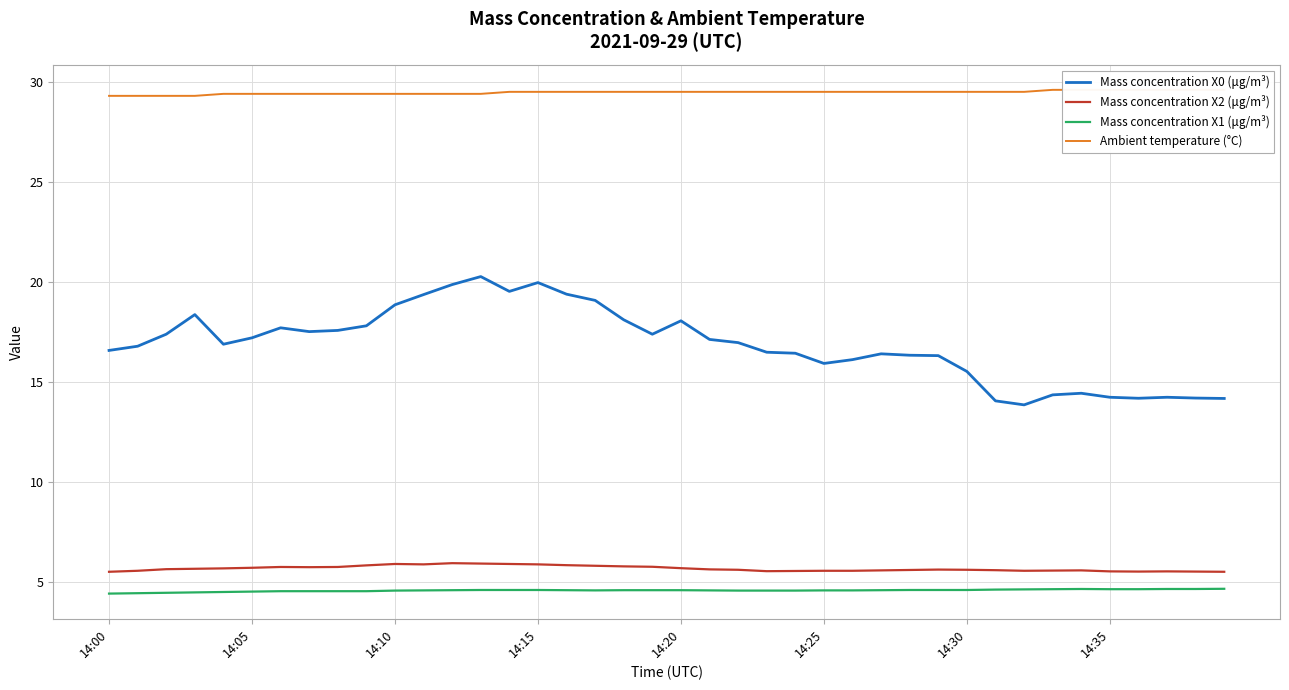

The Mass concentration X2 (μg/m³) series shows 3.3 at 14:15. True or false?

False